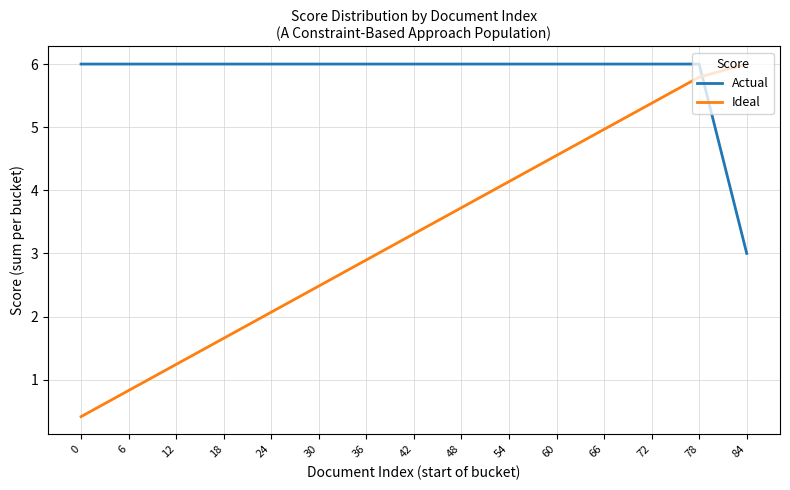

At which label does Ideal reach its peak?

84